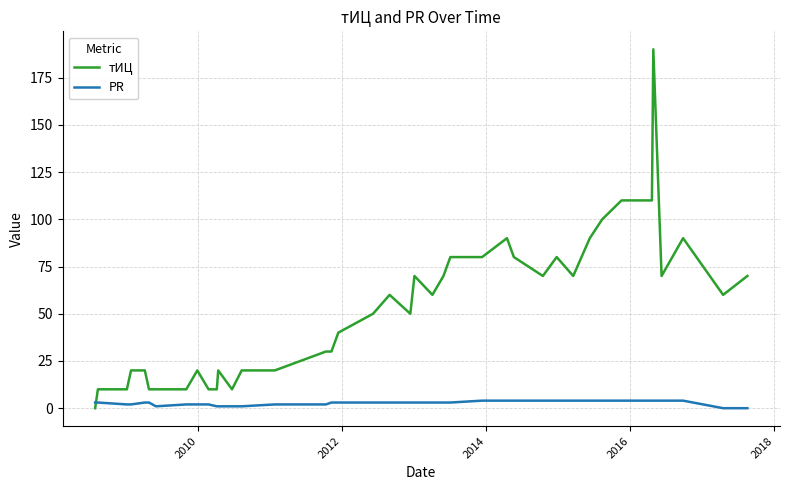

How many intersections are there between PR and тИЦ?

1